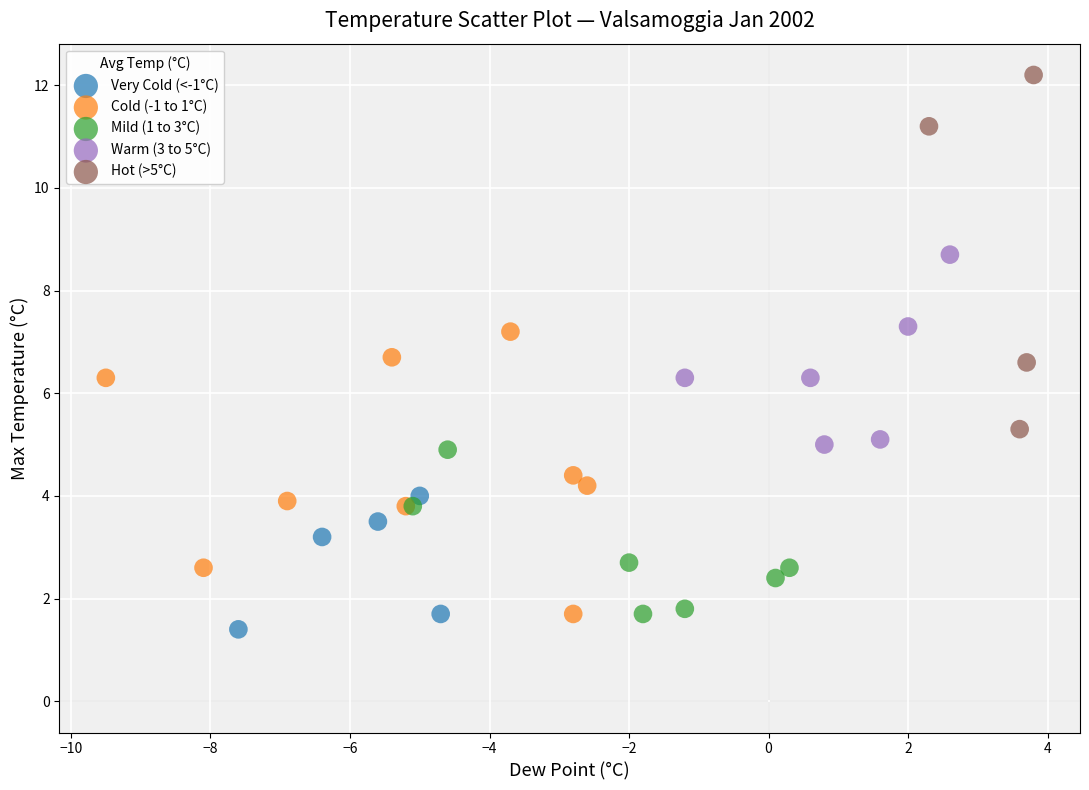

Which series has the widest spread of Y values?

Hot (>5°C)